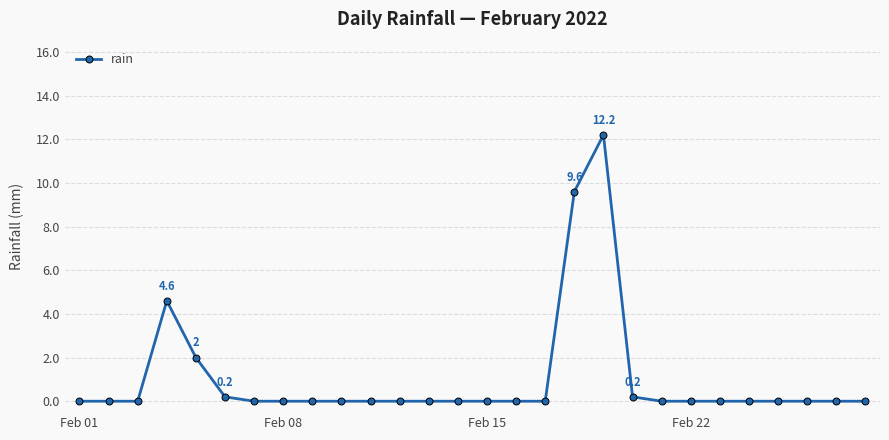

Is this an area chart (filled region under the line)?

No